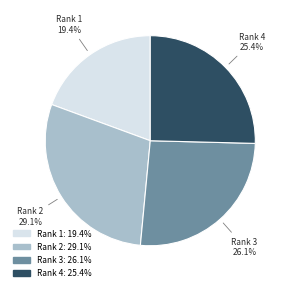

Is Rank 1 19.4% the majority of the pie?

No